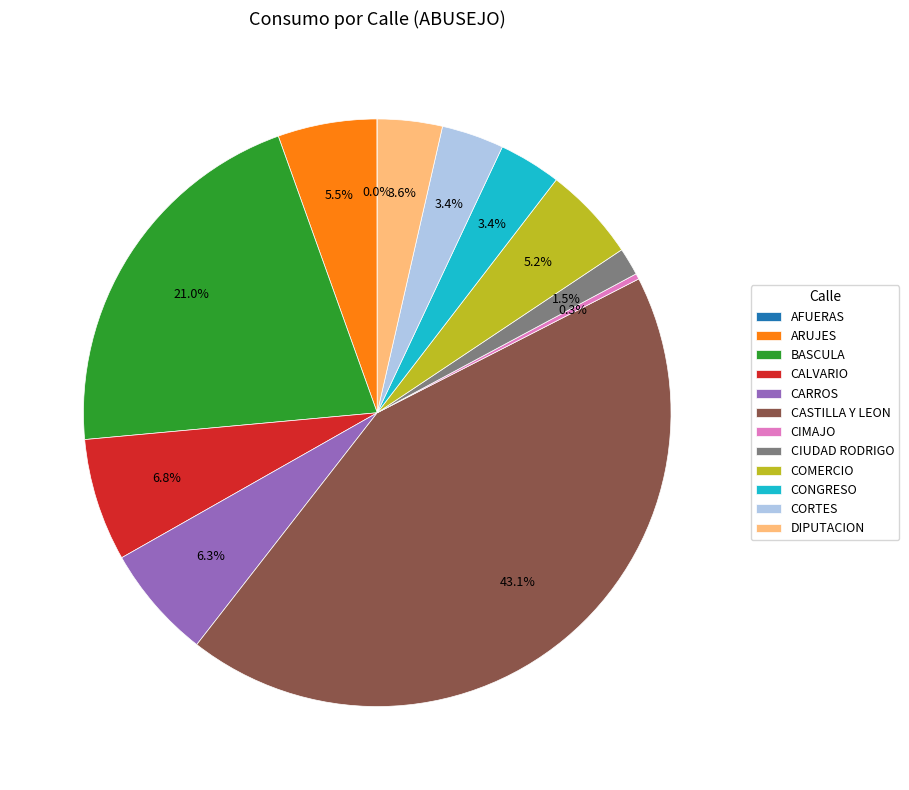

Between DIPUTACION and ARUJES, which is larger?

ARUJES